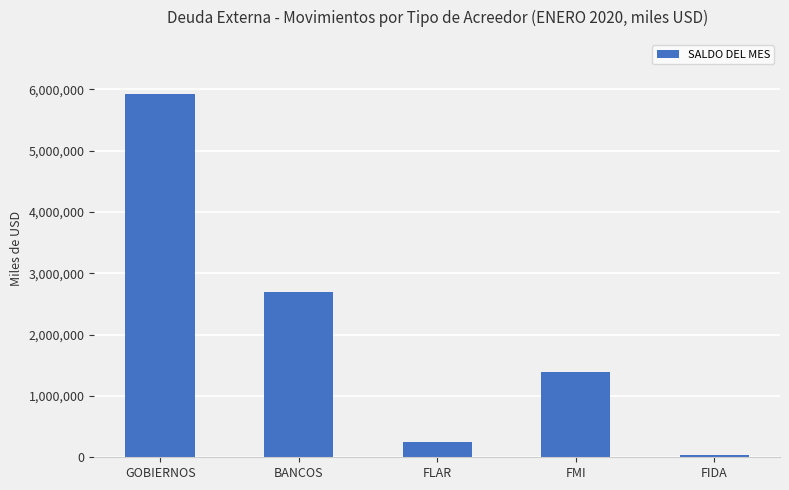

What position from the right is FIDA?

1